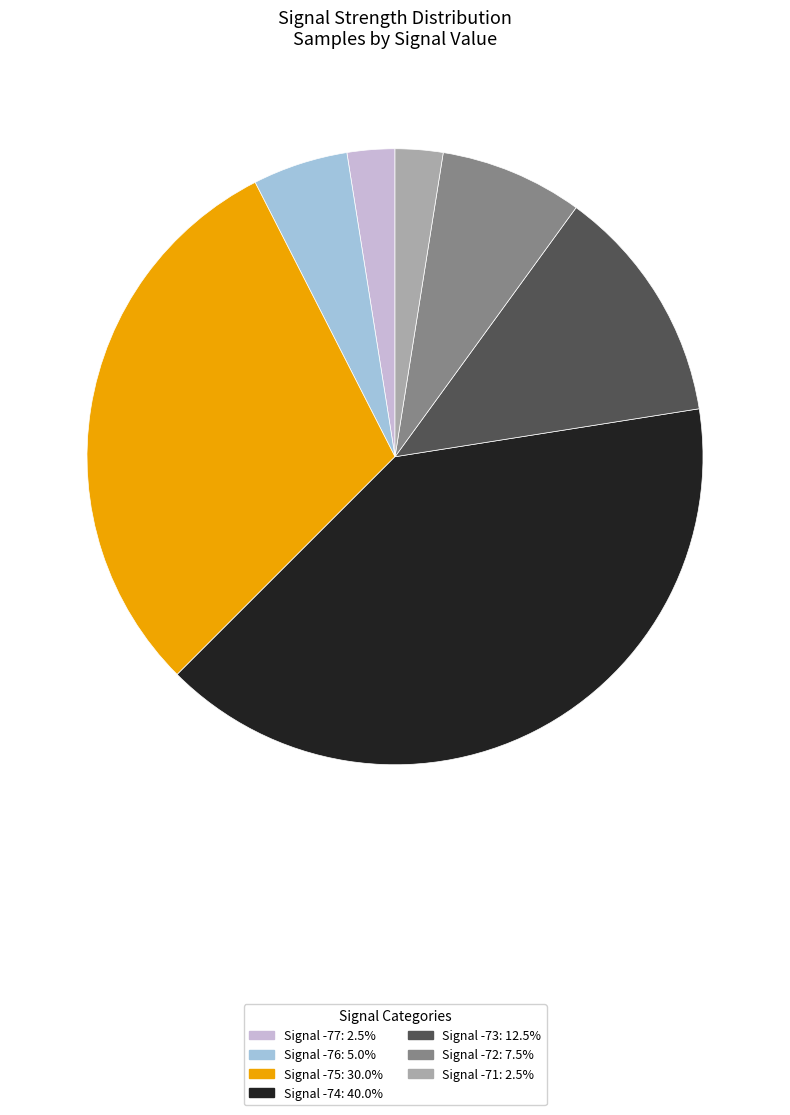

Is the sum of Signal -77: 2.5% and Signal -71: 2.5% greater than half?

No